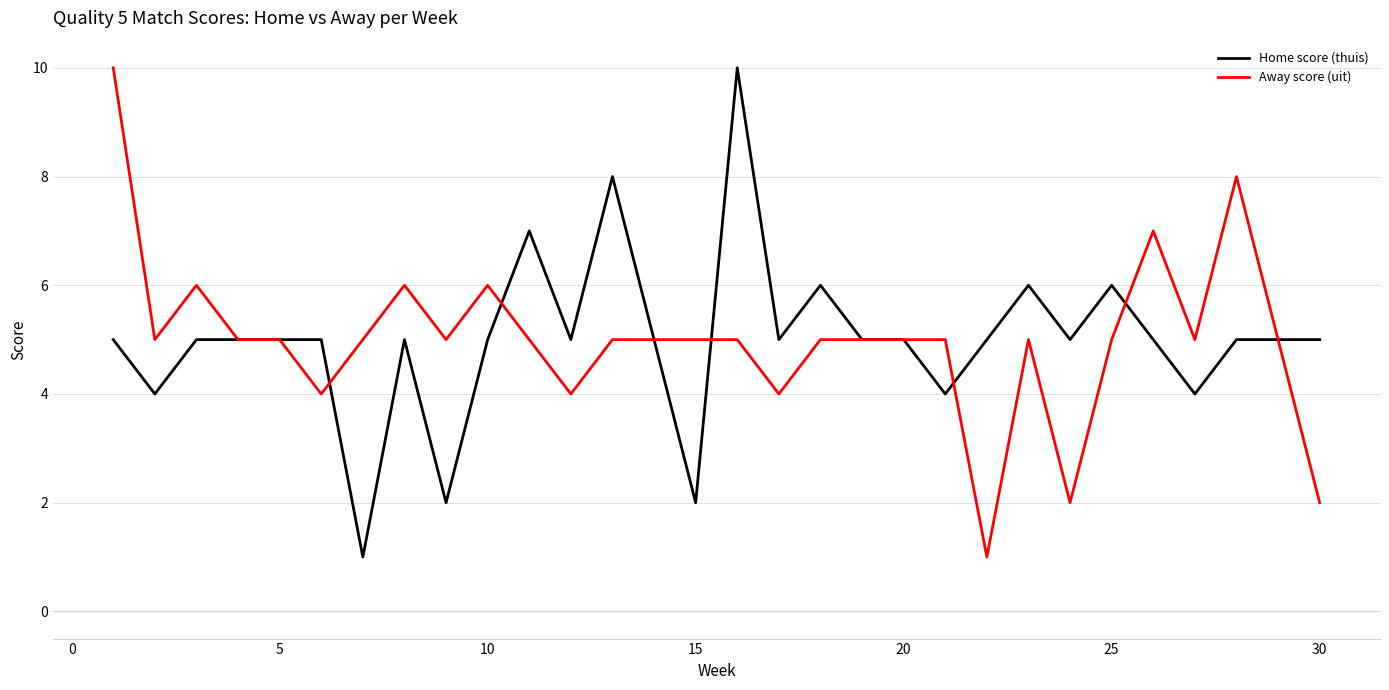

Reading right to left, transcribe all the data shown in this chart.

Home score (thuis): 5	5	5	4	5	6	5	6	5	4	5	5	6	5	10	2	5	8	5	7	5	2	5	1	5	5	5	5	4	5
Away score (uit): 2	5	8	5	7	5	2	5	1	5	5	5	5	4	5	5	5	5	4	5	6	5	6	5	4	5	5	6	5	10